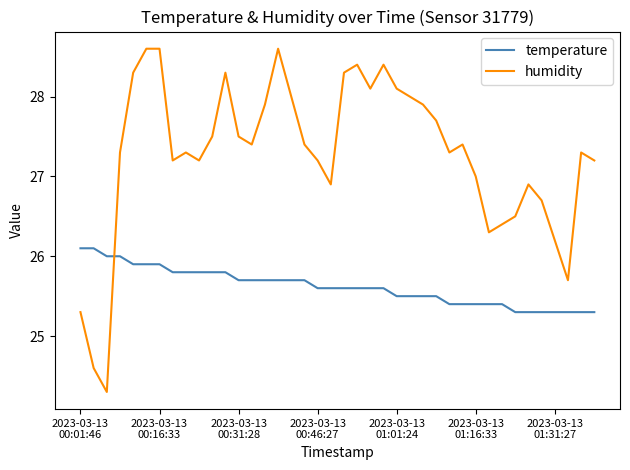

Reading left to right, extract all data points from this chart.

temperature: 26.1	26.1	26.0	26.0	25.9	25.9	25.9	25.8	25.8	25.8	25.8	25.8	25.7	25.7	25.7	25.7	25.7	25.7	25.6	25.6	25.6	25.6	25.6	25.6	25.5	25.5	25.5	25.5	25.4	25.4	25.4	25.4	25.4	25.3	25.3	25.3	25.3	25.3	25.3	25.3
humidity: 25.3	24.6	24.3	27.3	28.3	28.6	28.6	27.2	27.3	27.2	27.5	28.3	27.5	27.4	27.9	28.6	28.0	27.4	27.2	26.9	28.3	28.4	28.1	28.4	28.1	28.0	27.9	27.7	27.3	27.4	27.0	26.3	26.4	26.5	26.9	26.7	26.2	25.7	27.3	27.2